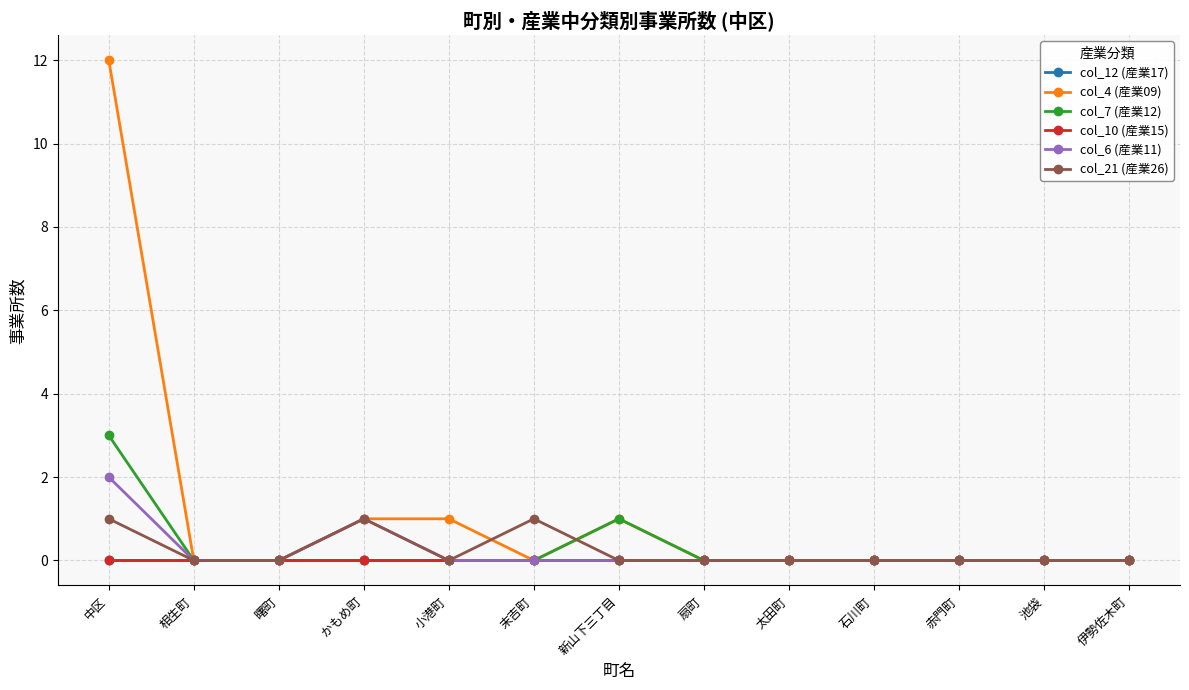

Does the chart have visible grid lines?

Yes